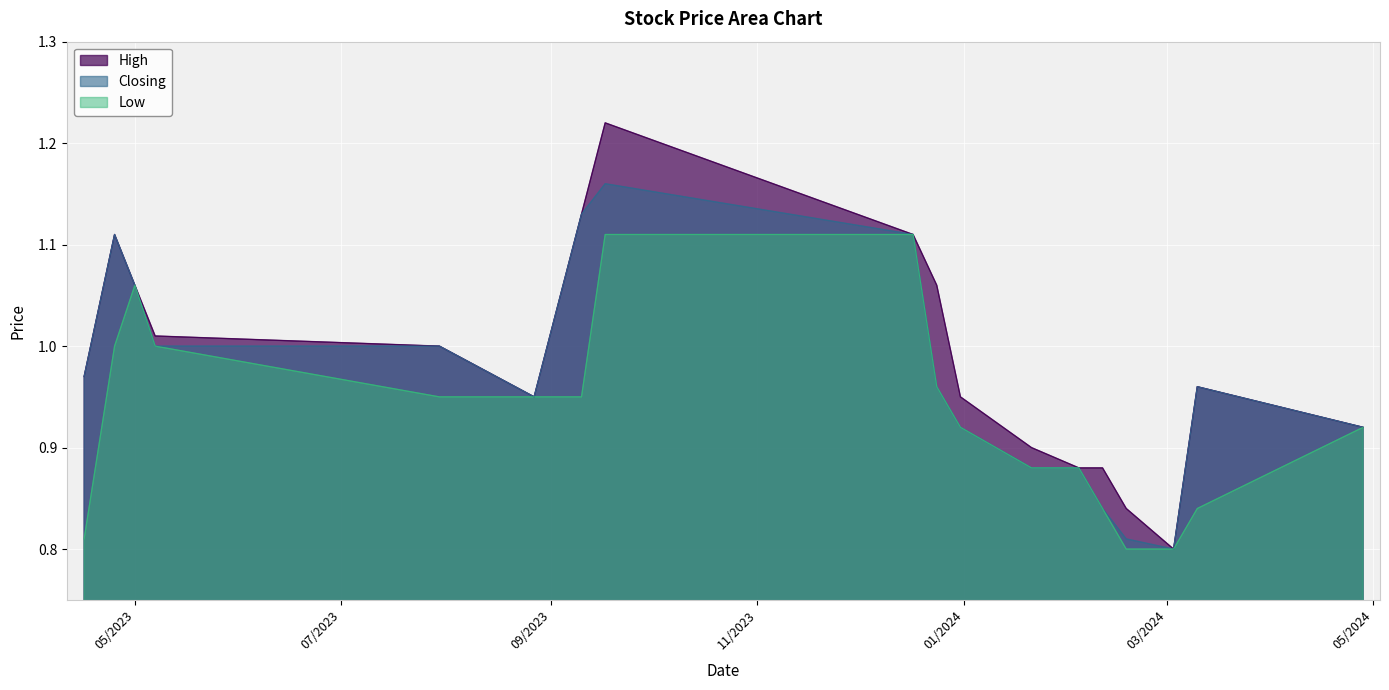

Which series has the largest range (max minus min)?

High